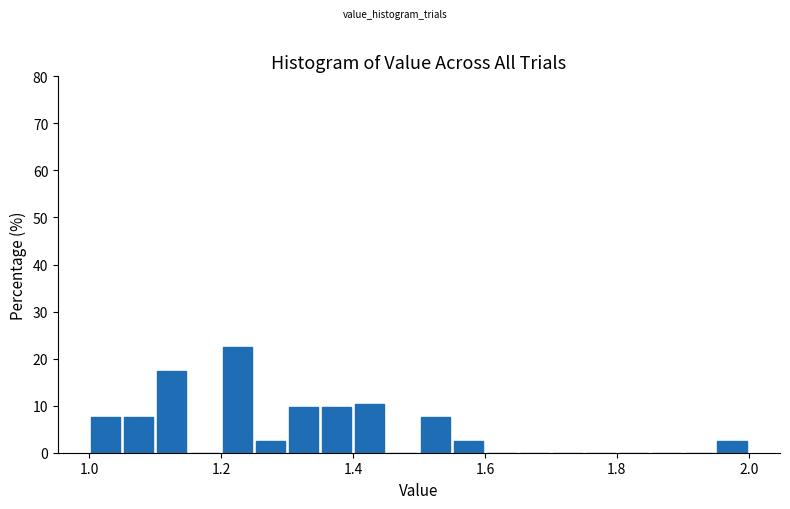

Around what value on the x-axis is the tallest bar? Give the approximate position of its centre, as read against the axis.

1.22